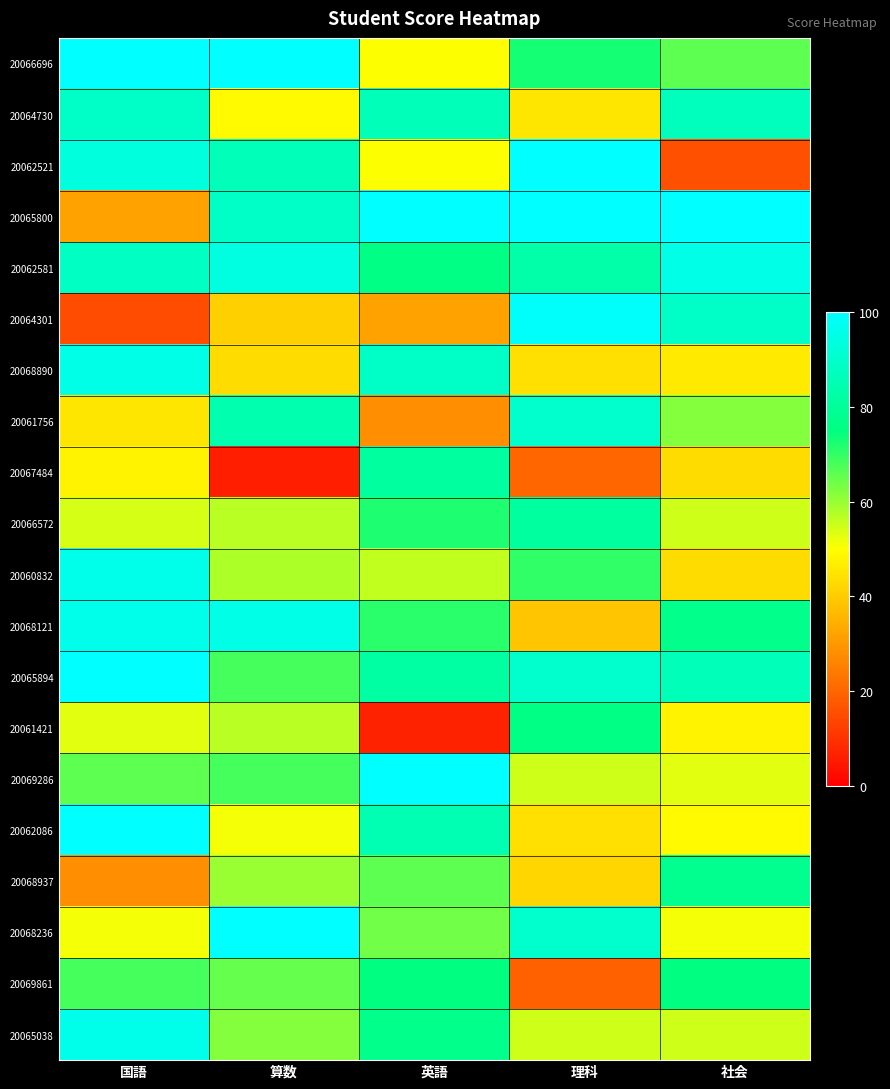

What is the total value across all series at 算数?

1333